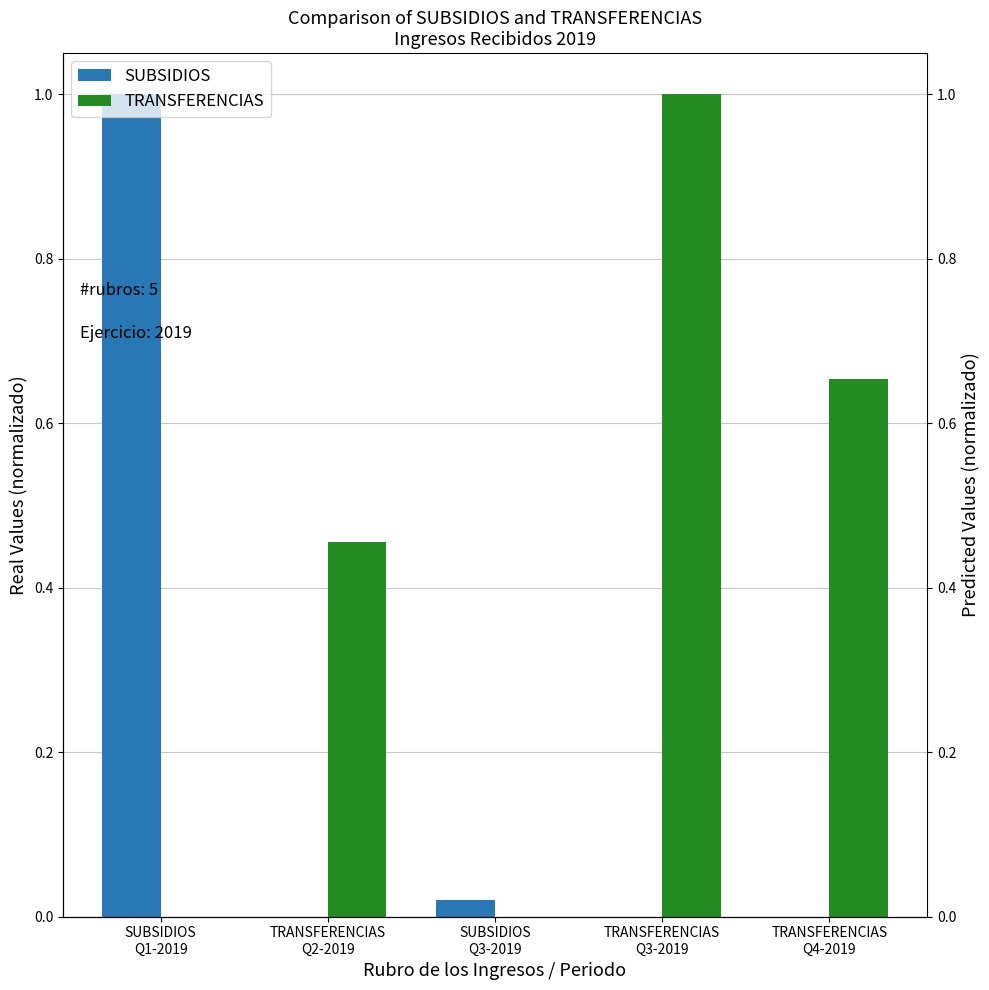

What is the difference between the maximum and minimum values in the TRANSFERENCIAS series?

1.0